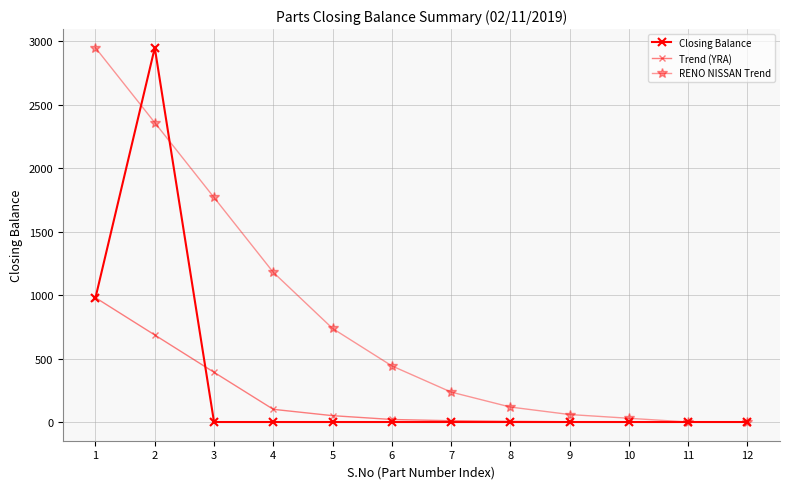

How many categories are shown in the chart?

12